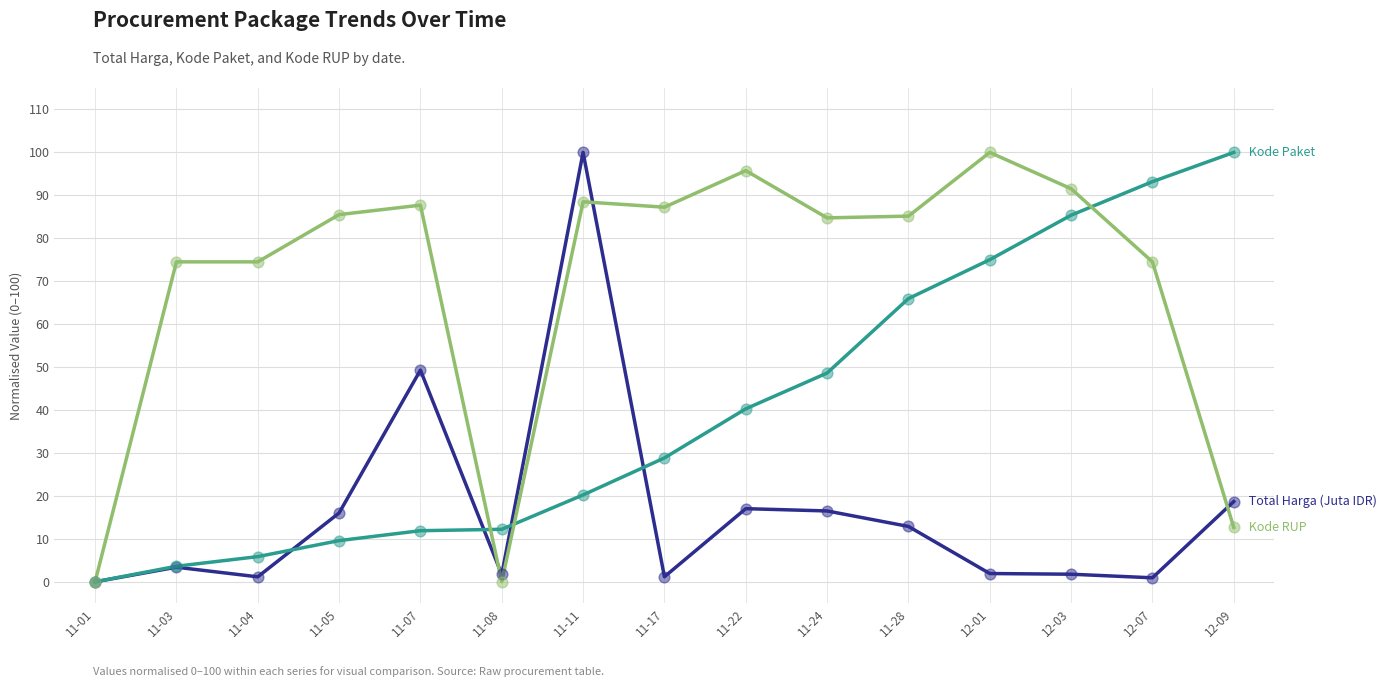

What is the spread (max minus min) of values at 11-11?

79.8